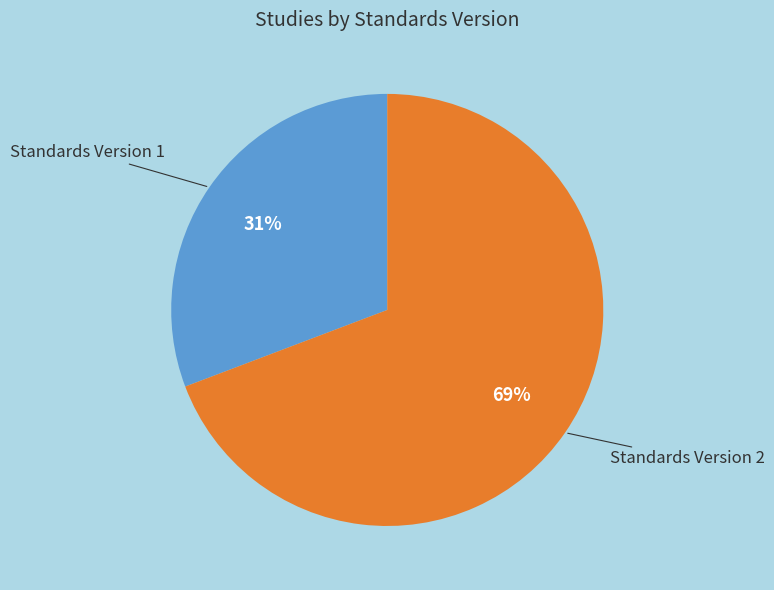

To the nearest percent, what percentage of the pie is Standards Version 1?

31%